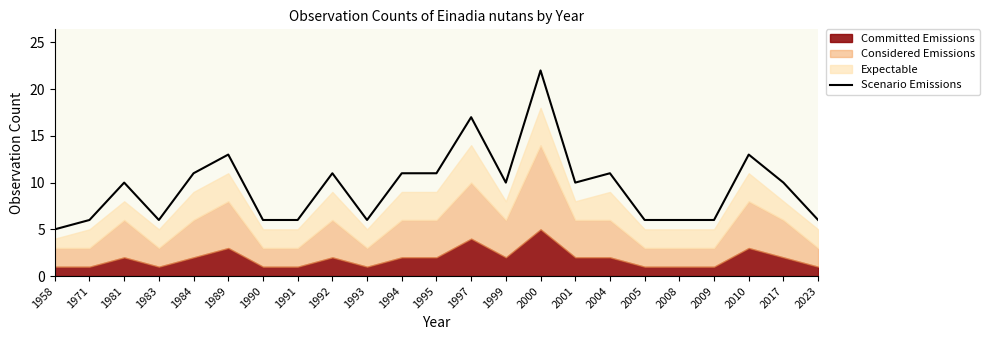

What is the highest value of the Scenario Emissions series?

22